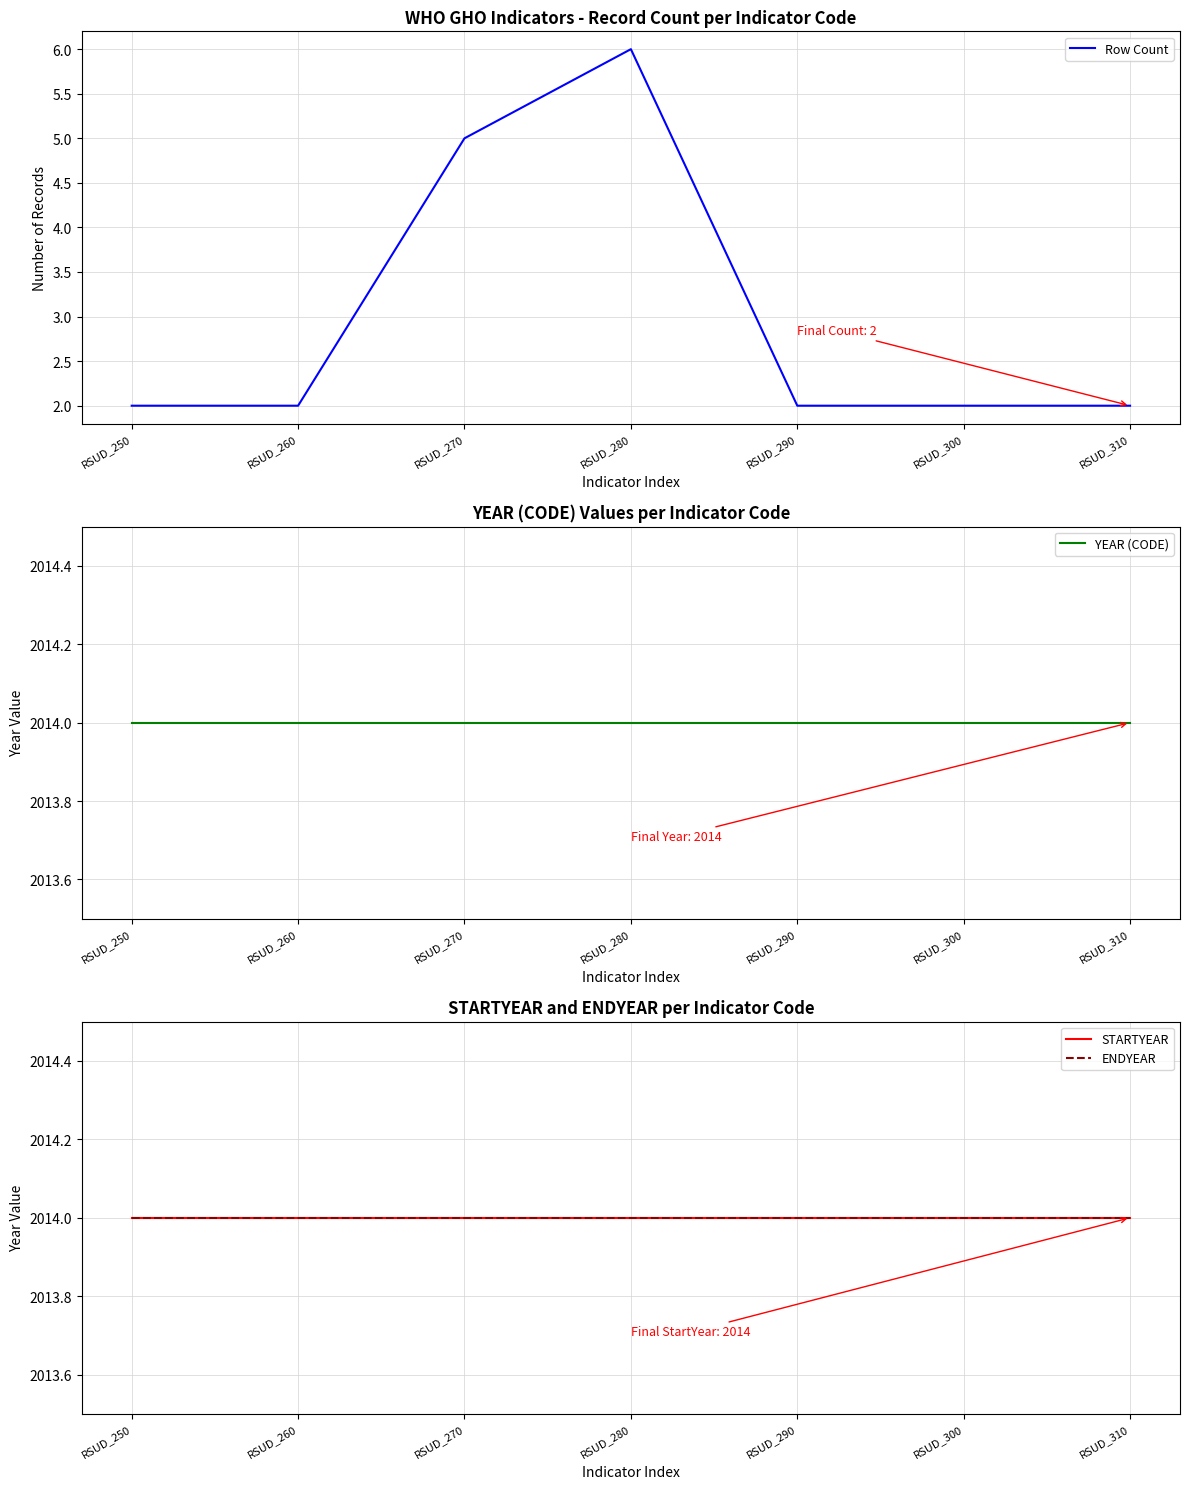

Reading left to right, list all the values displayed in this chart.

Row Count: RSUD_250=2	RSUD_260=2	RSUD_270=5	RSUD_280=6	RSUD_290=2	RSUD_300=2	RSUD_310=2
YEAR (CODE): RSUD_250=2014	RSUD_260=2014	RSUD_270=2014	RSUD_280=2014	RSUD_290=2014	RSUD_300=2014	RSUD_310=2014
STARTYEAR: RSUD_250=2014	RSUD_260=2014	RSUD_270=2014	RSUD_280=2014	RSUD_290=2014	RSUD_300=2014	RSUD_310=2014
ENDYEAR: RSUD_250=2014	RSUD_260=2014	RSUD_270=2014	RSUD_280=2014	RSUD_290=2014	RSUD_300=2014	RSUD_310=2014